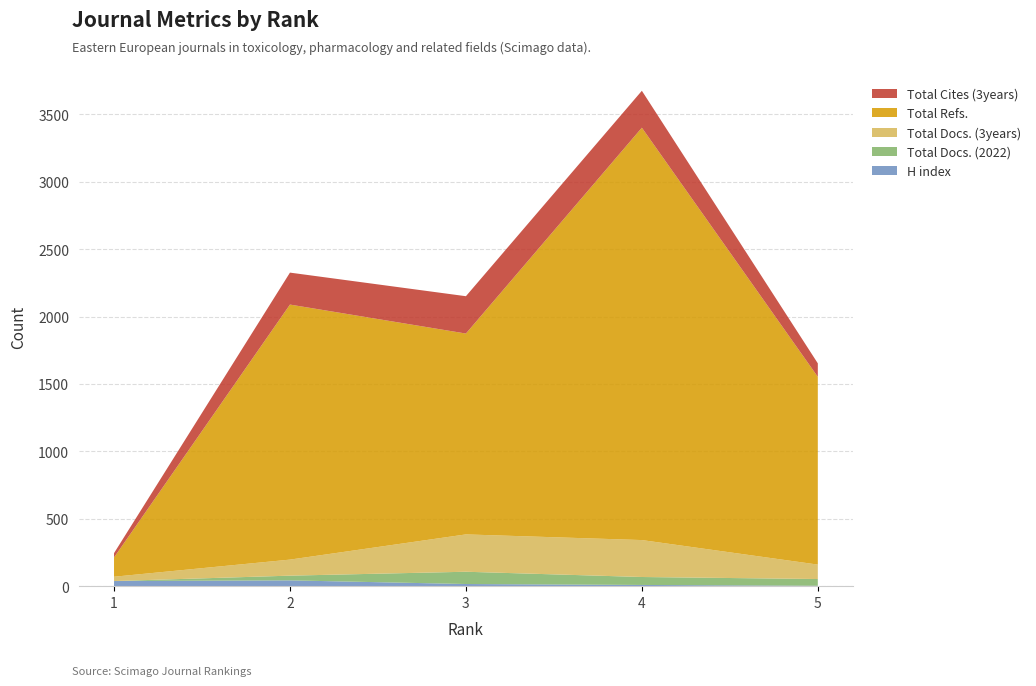

Reading left to right, transcribe all the data shown in this chart.

H index: 1=38	2=43	3=16	4=9	5=3
Total Docs. (2022): 1=0	2=35	3=91	4=59	5=50
Total Docs. (3years): 1=32	2=119	3=277	4=274	5=107
Total Refs.: 1=143	2=1892	3=1490	4=3059	5=1393
Total Cites (3years): 1=32	2=237	3=277	4=274	5=100